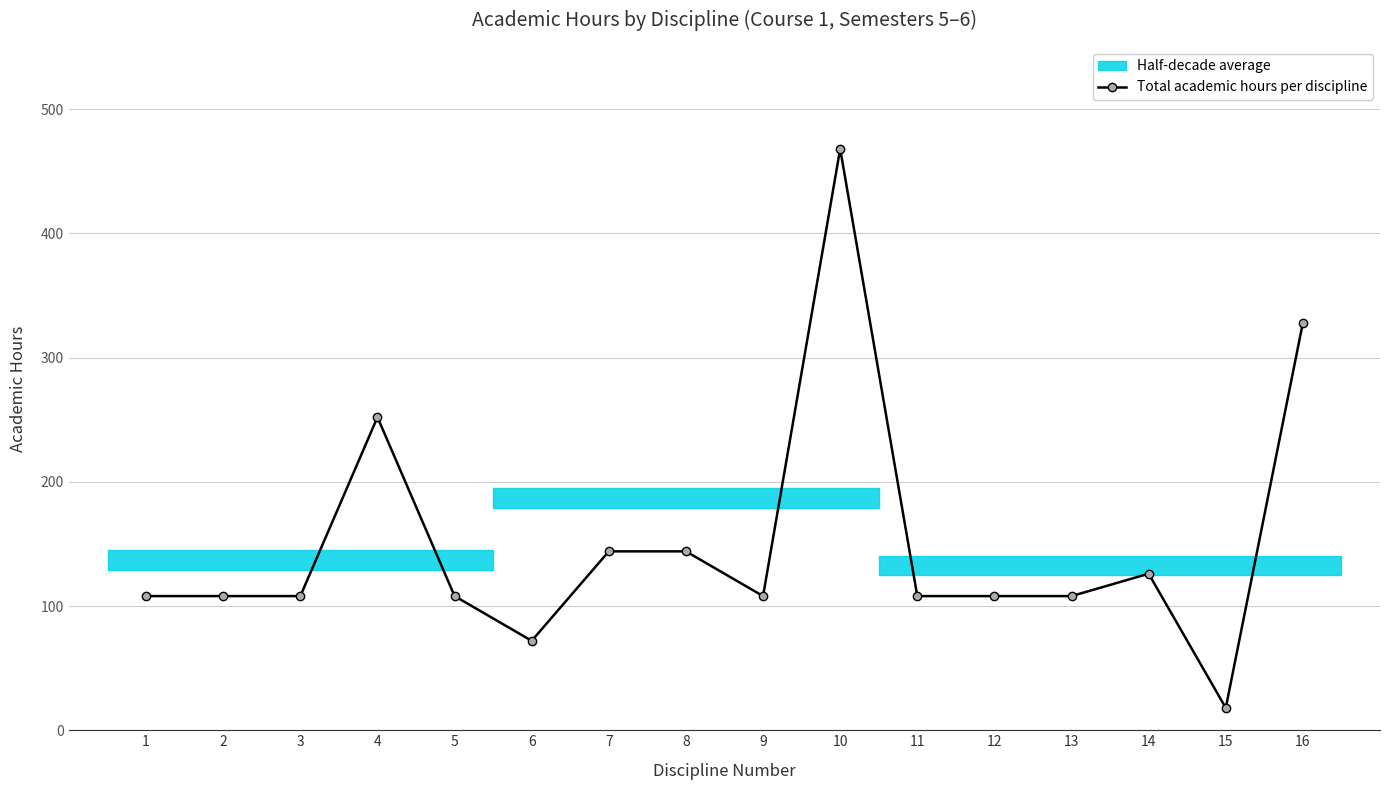

How many data points in Total academic hours per discipline are less than 108?

2